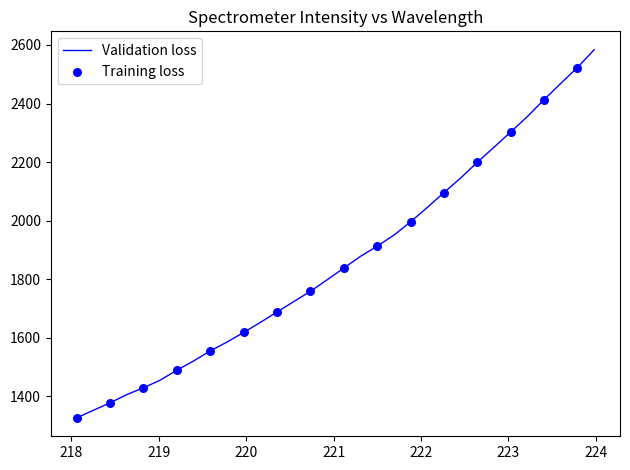

What is the greatest value displayed?

2583.7